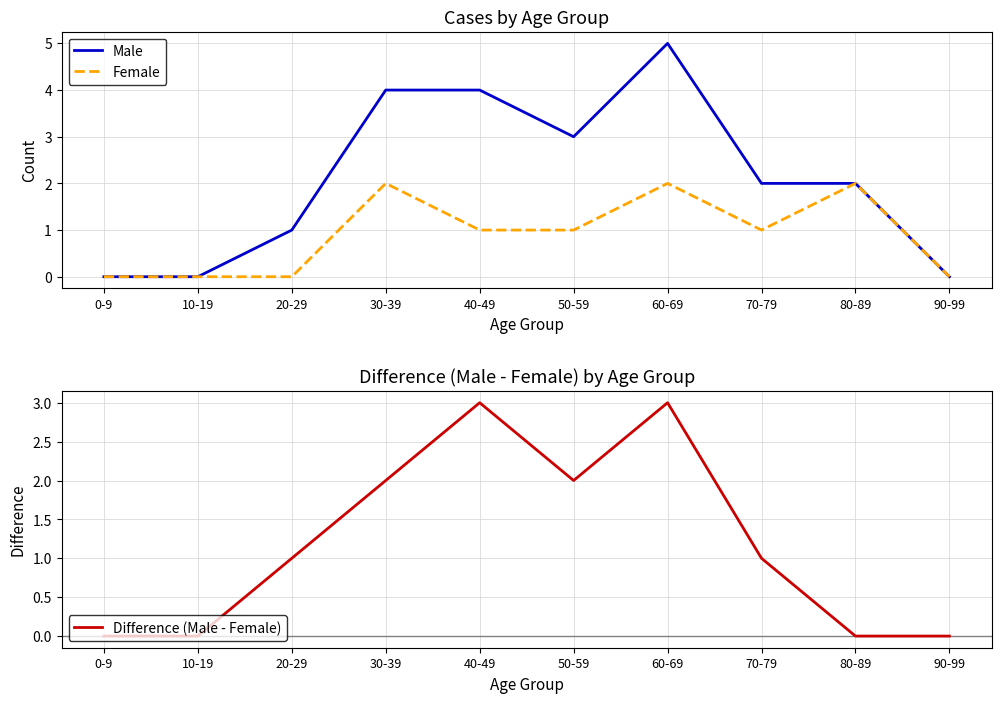

What are all the series names shown in the legend?

Male, Female, Difference (Male - Female)